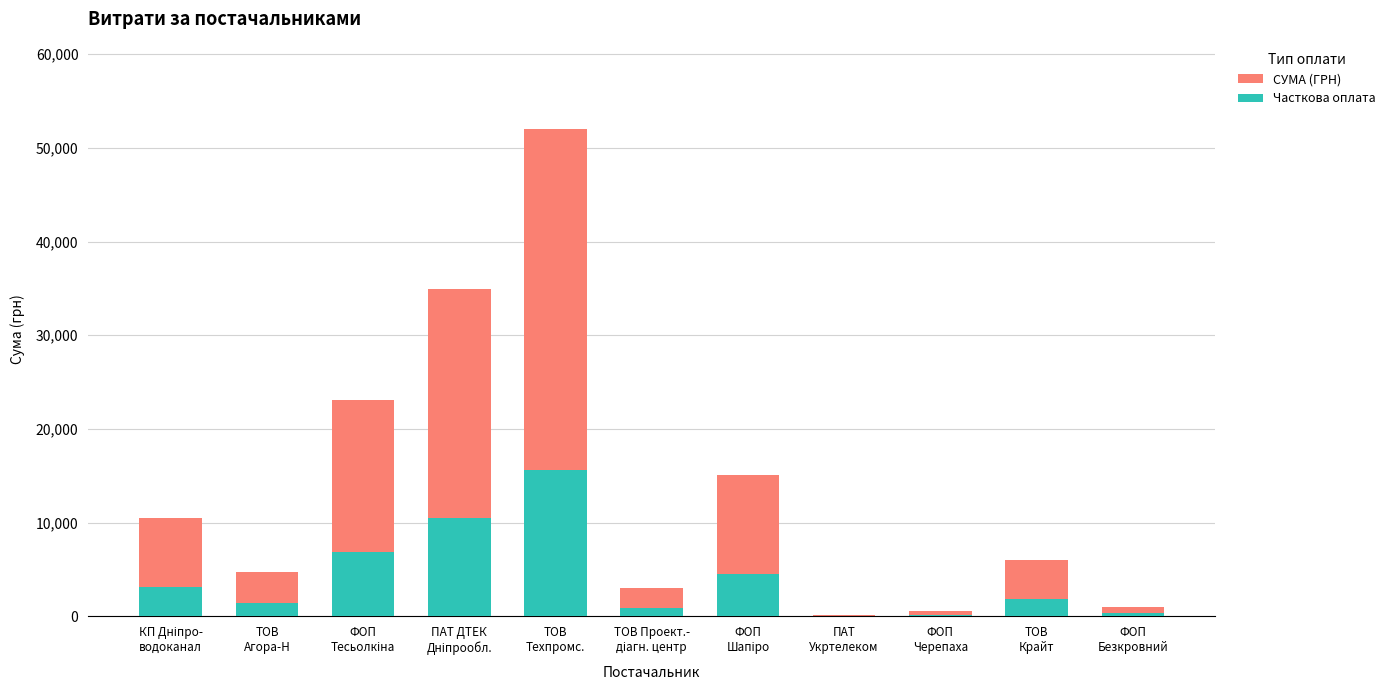

At which label does Часткова оплата reach its minimum?

ПАТ
Укртелеком